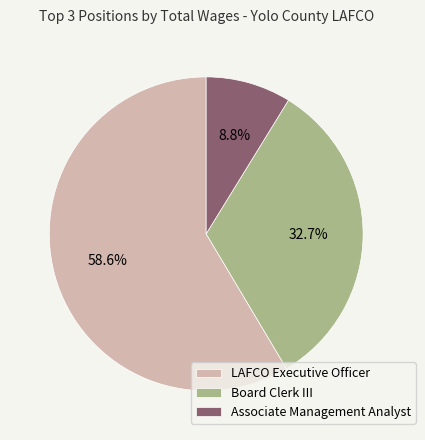

To the nearest percent, what is the combined percentage of Board Clerk III and LAFCO Executive Officer?

91%